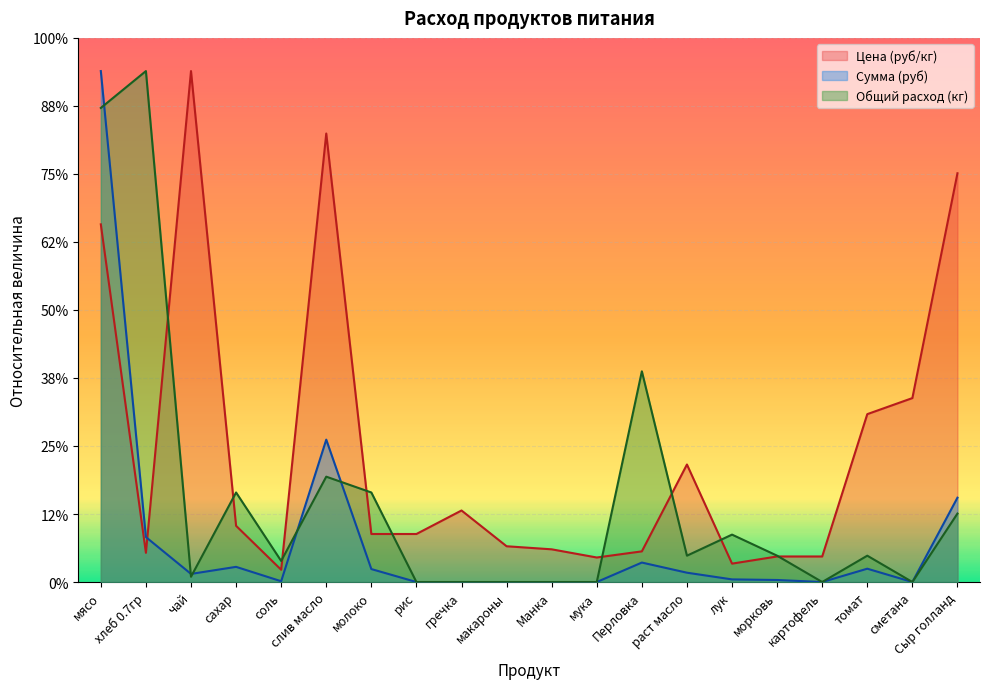

Which has a higher value, морковь or мука?

морковь